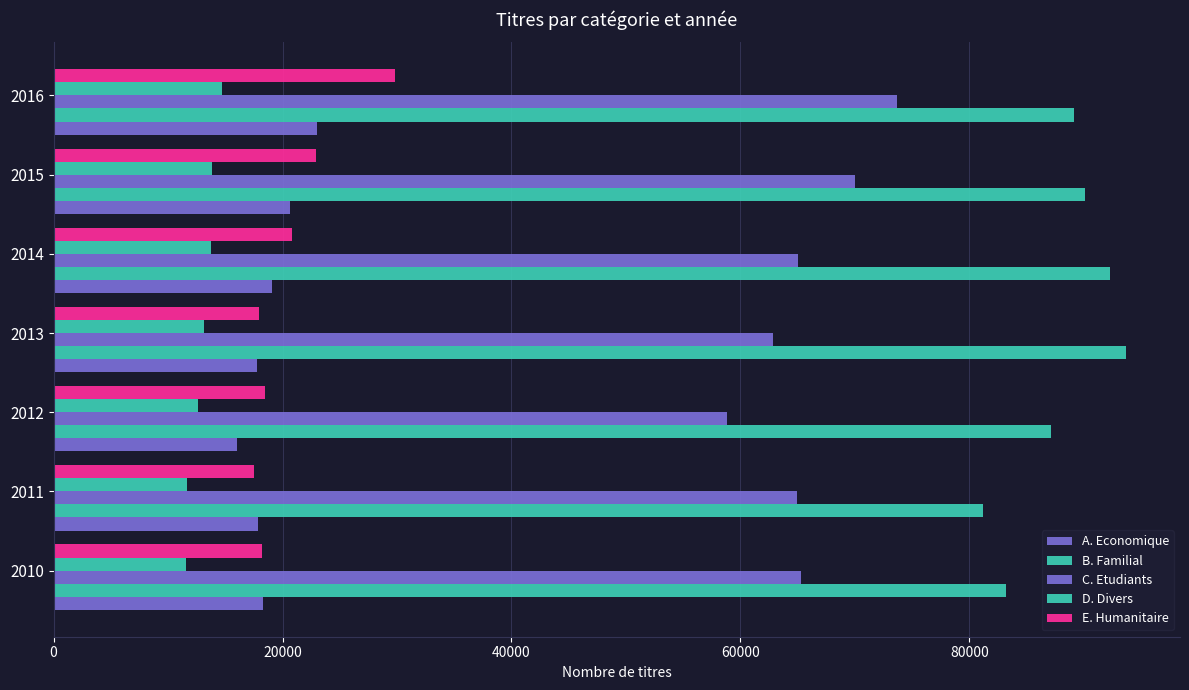

How many data points in B. Familial are less than 89124?

3